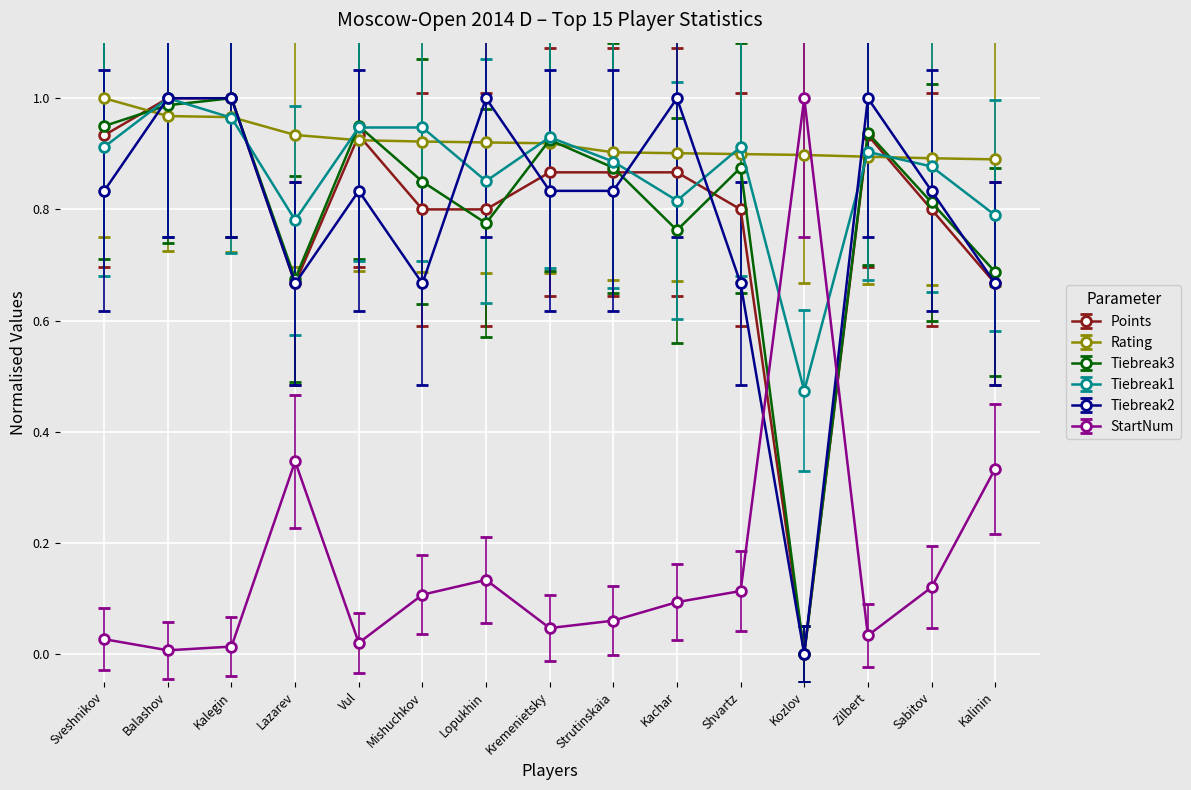

How many distinct data groups are displayed?

6